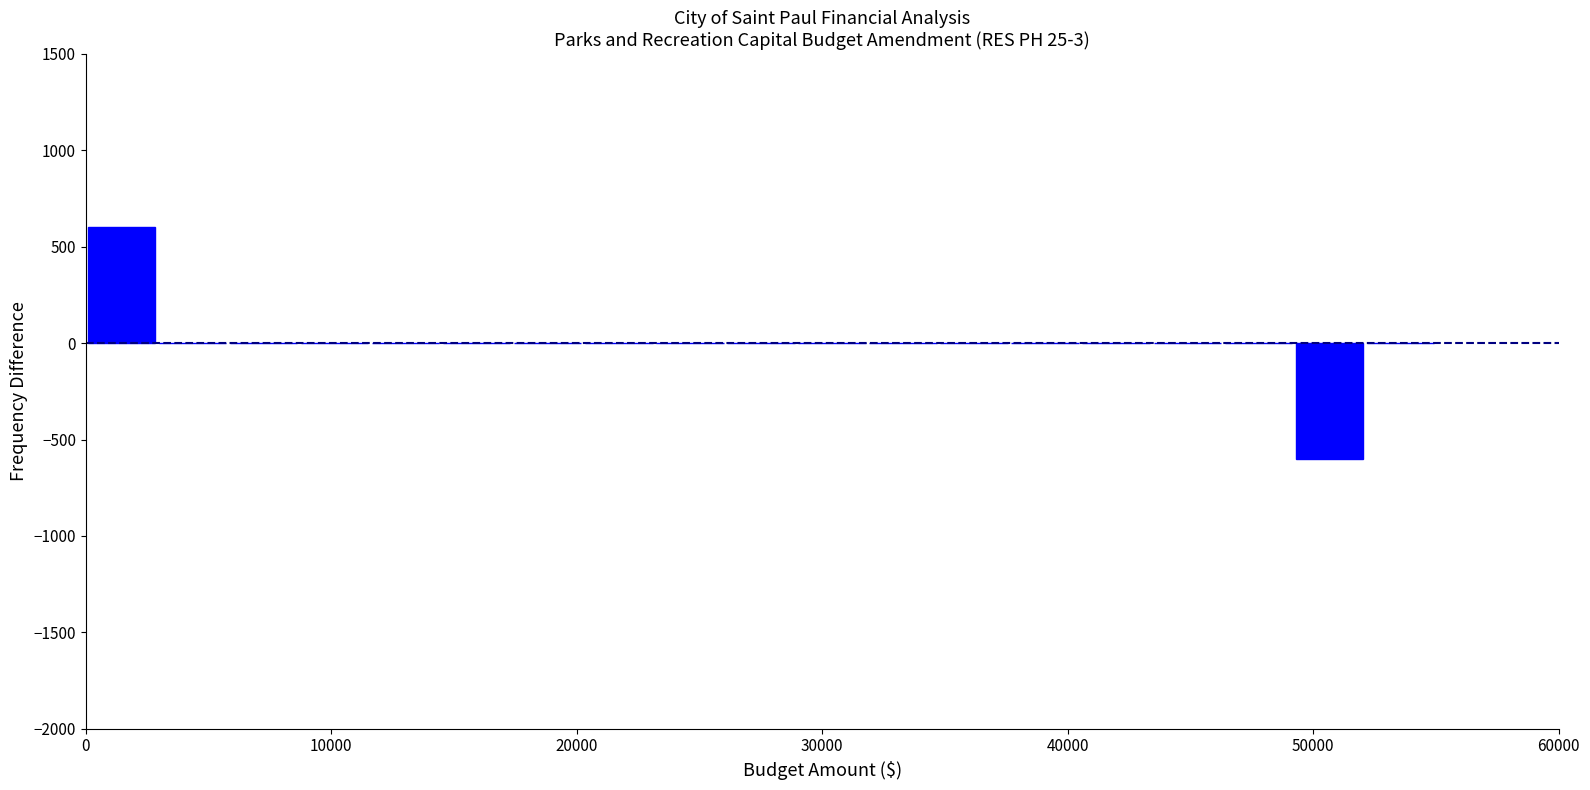

Around what value on the x-axis is the tallest bar? Give the approximate position of its centre, as read against the axis.

1000